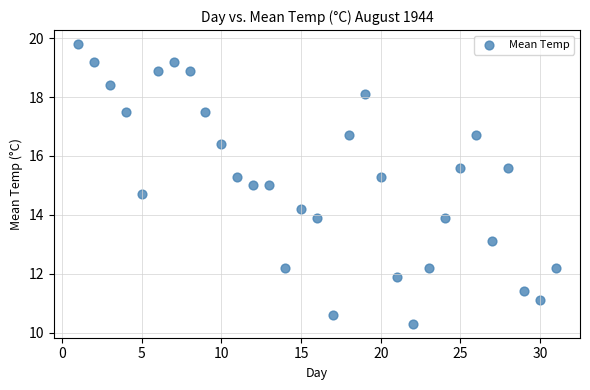

What is the range of Y values (max minus min)?

9.5